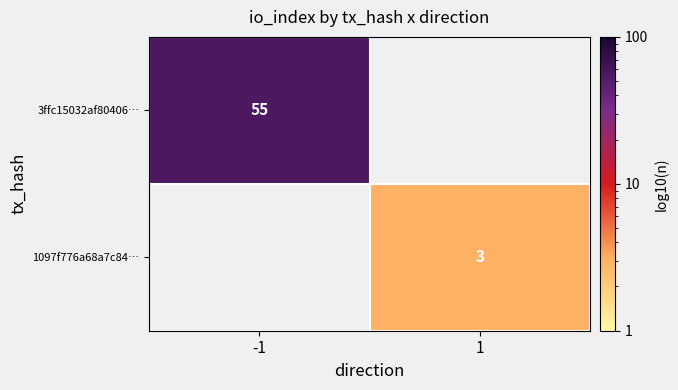

The value of 3ffc15032af80406… at -1 is 55. True or false?

True